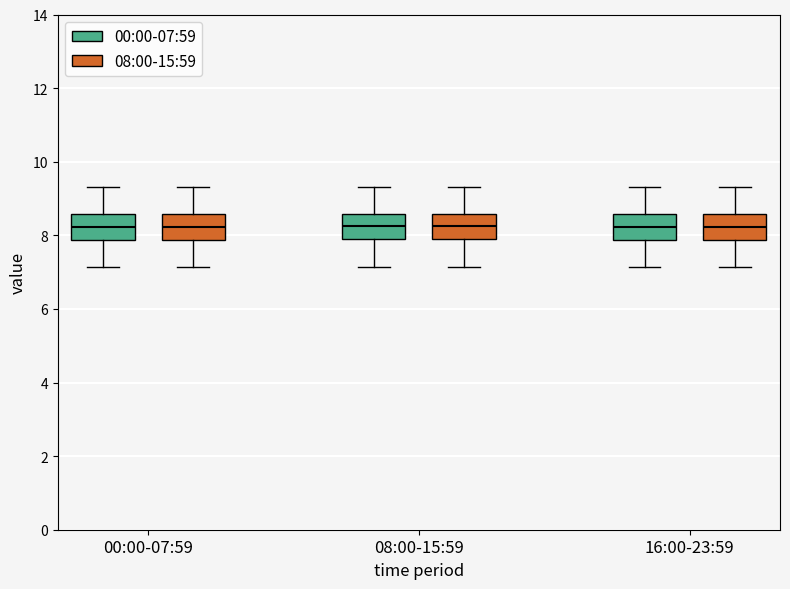

Where is the upper edge of the box for 16:00-23:59 (00:00-07:59) on the y-axis? The values are not printed on the chart, so give them approximately, as read against the axis.

8.6